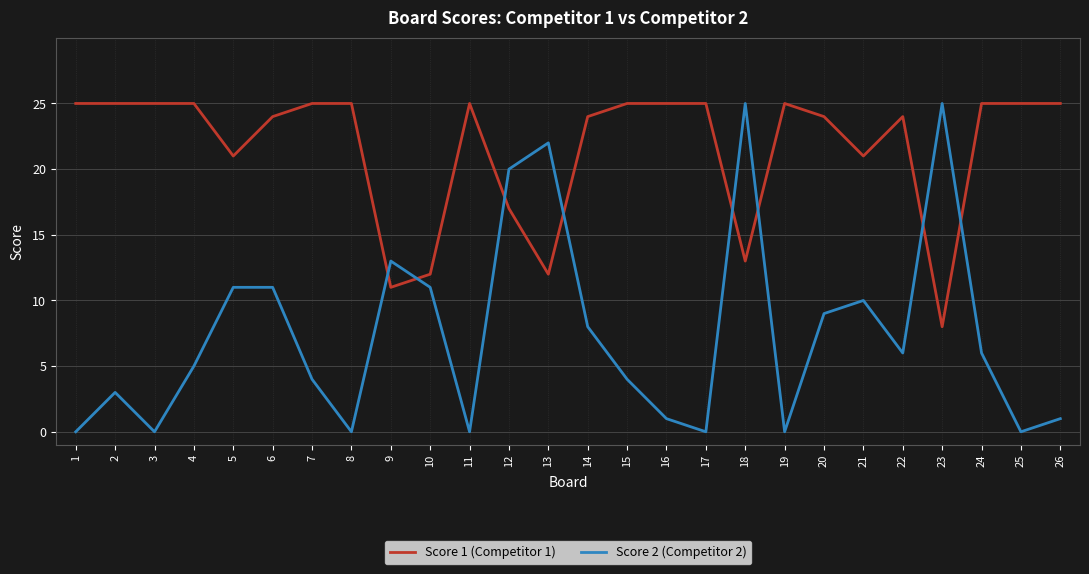

List the series in order of their overall mean, highest first.

Score 1 (Competitor 1), Score 2 (Competitor 2)